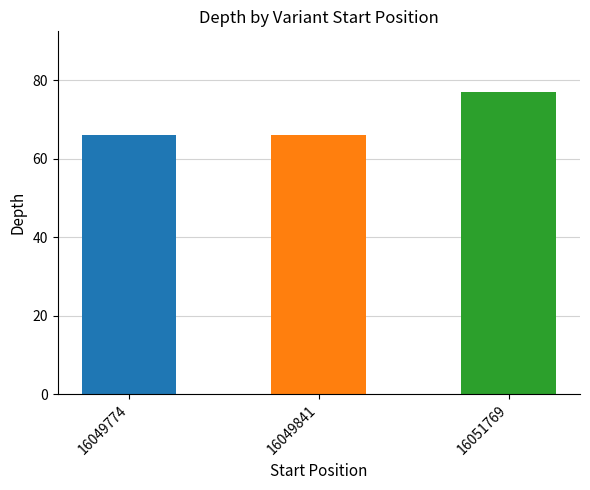

Reading left to right, extract all data points from this chart.

16049774=66	16049841=66	16051769=77